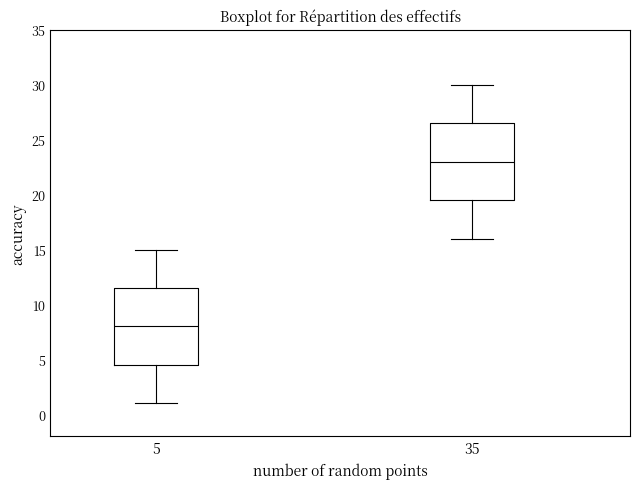

Reading left to right, transcribe this box plot: for each box, give where its median line is, the range the box spans, and where its two whiskers end, as read against the y-axis. The values are not printed on the chart, so give them approximately, as read against the axis.

5: median 8.0, box 4.5 to 11.5, whiskers 1.0 to 15.0
35: median 23.0, box 19.5 to 26.5, whiskers 16.0 to 30.0